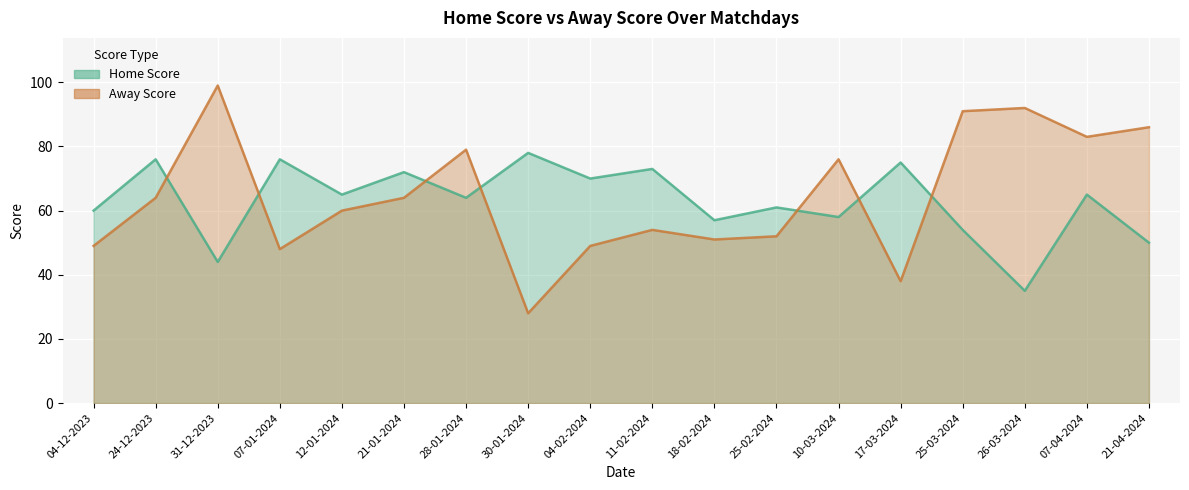

Rank the categories by Away Score value from lowest to highest.

30-01-2024, 17-03-2024, 07-01-2024, 04-12-2023, 04-02-2024, 18-02-2024, 25-02-2024, 11-02-2024, 12-01-2024, 24-12-2023, 21-01-2024, 10-03-2024, 28-01-2024, 07-04-2024, 21-04-2024, 25-03-2024, 26-03-2024, 31-12-2023